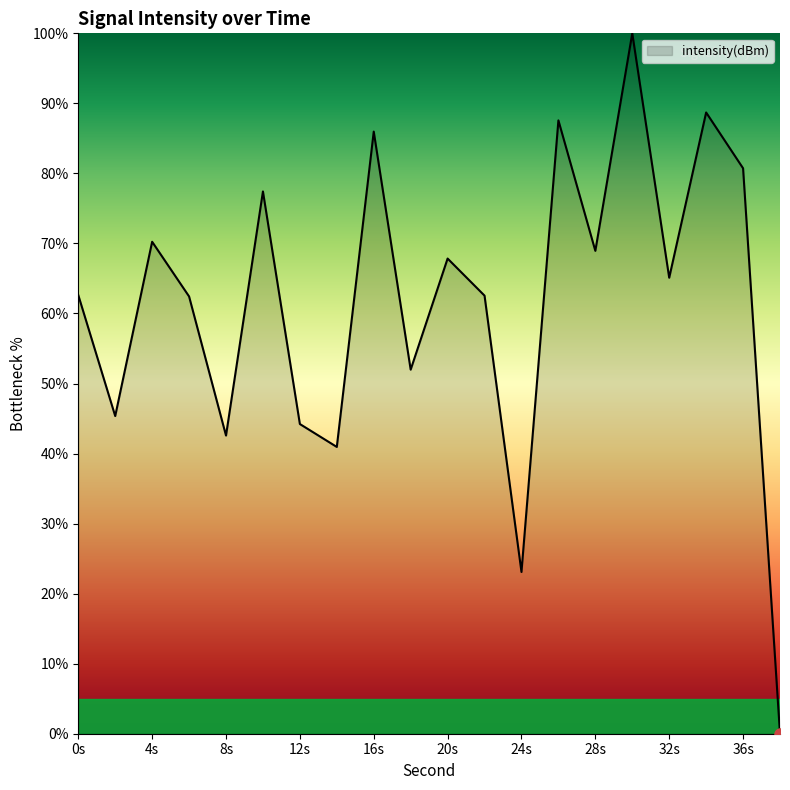

What is the difference between the maximum and minimum values?

100.0